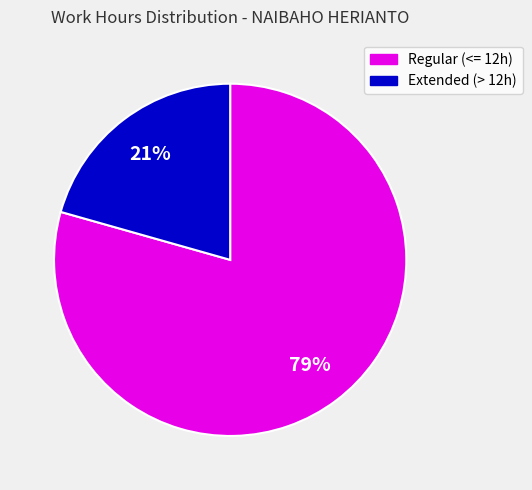

Do Regular (<= 12h) and Extended (> 12h) together represent more than half of the pie?

Yes